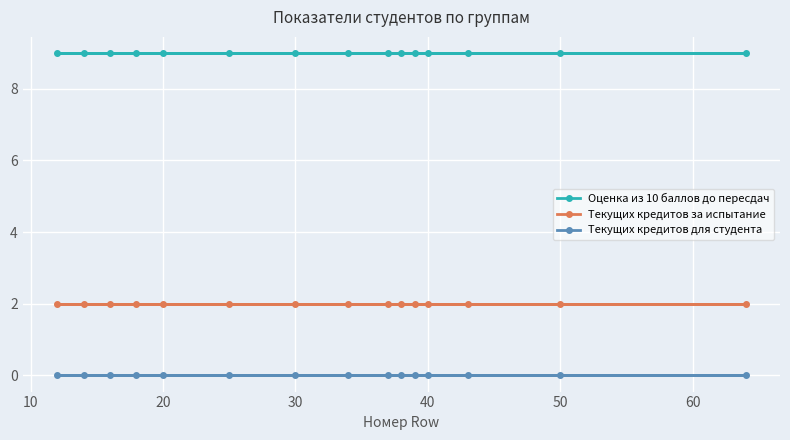

How many distinct data groups are displayed?

3